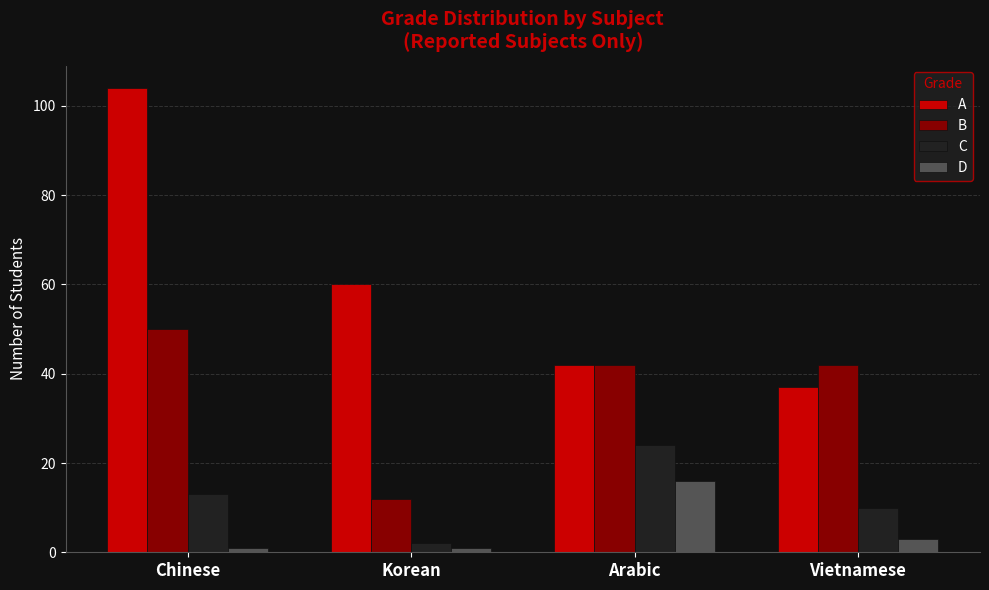

What is the sum of all C values?

49